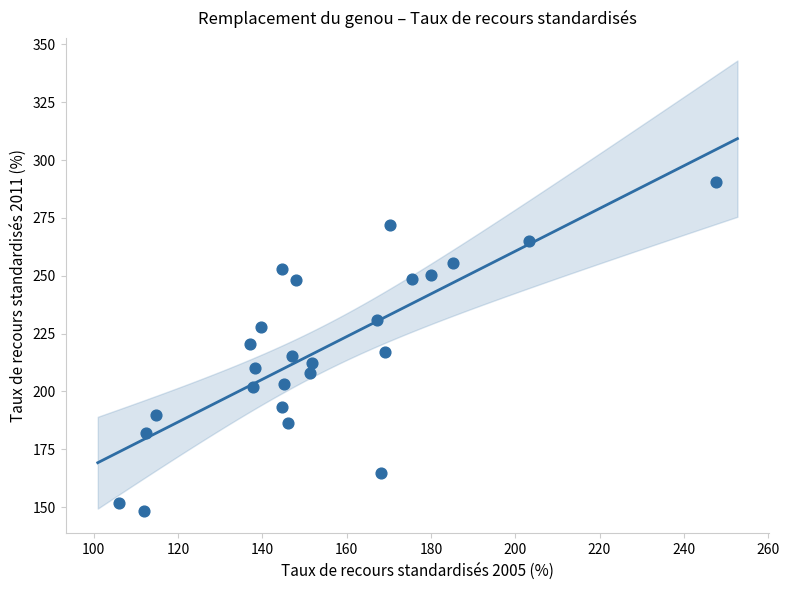

What is the range of X values (max minus min)?

141.7